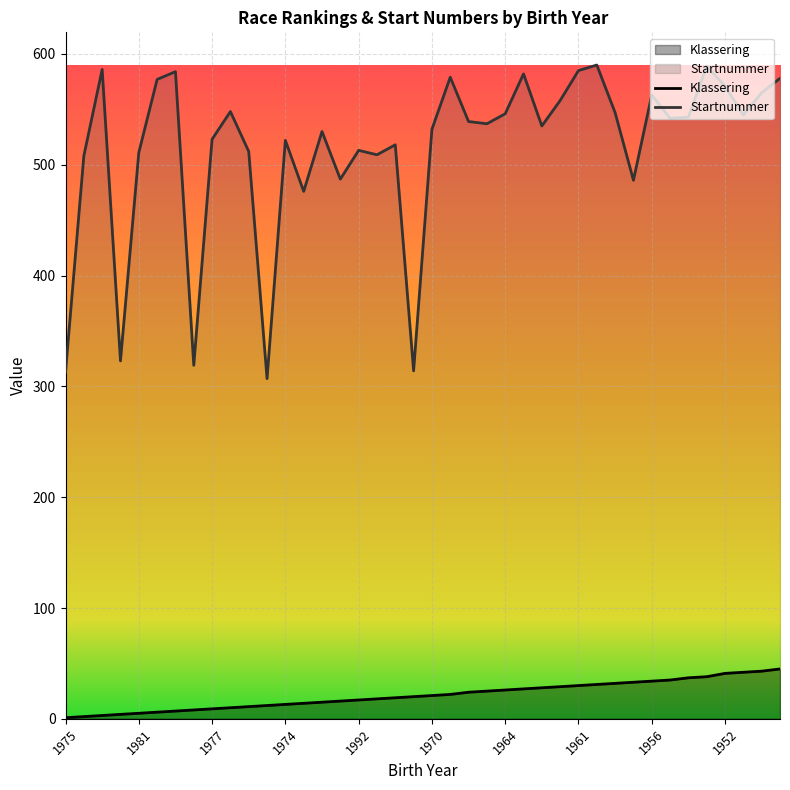

What is the difference between the maximum and minimum values in the Klassering series?

44